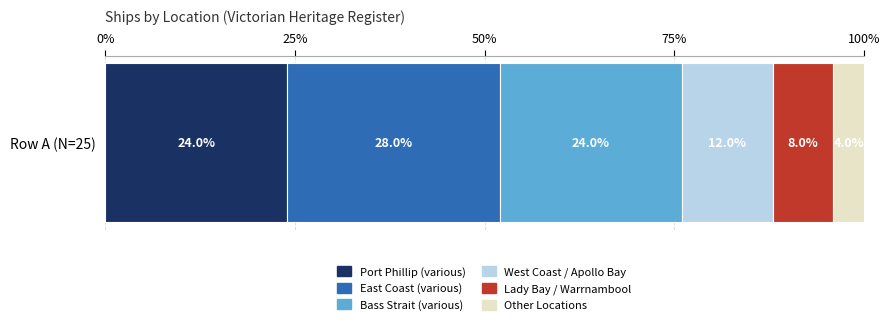

List the labels in order of Port Phillip (various) value, smallest first.

Row A (N=25)